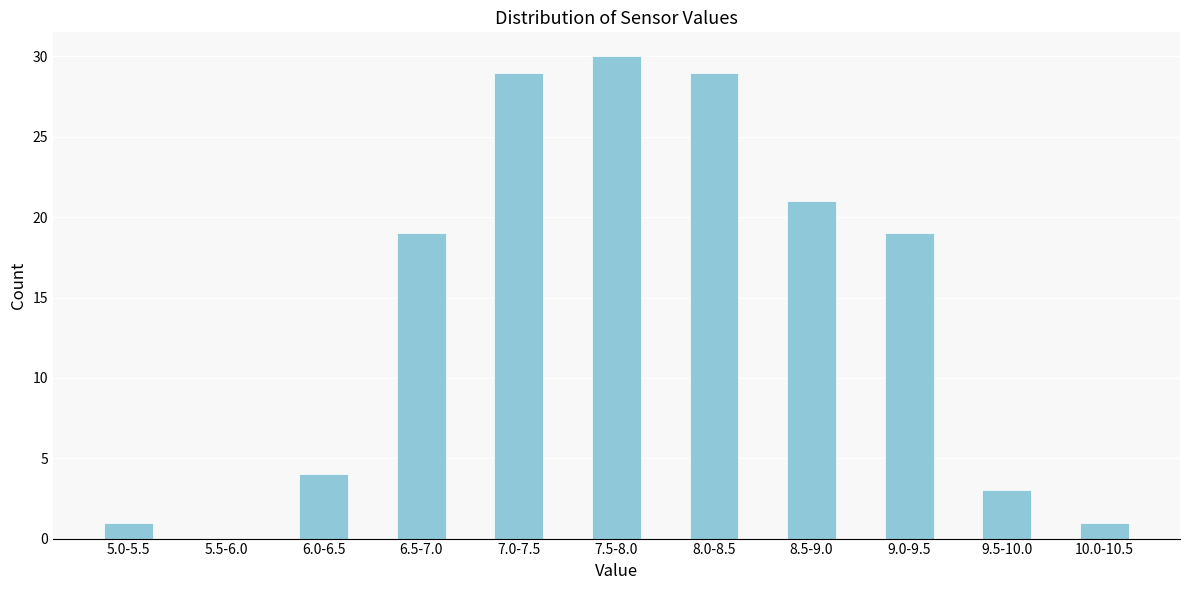

Reading left to right, extract all data points from this chart.

5.0-5.5=1	5.5-6.0=0	6.0-6.5=4	6.5-7.0=19	7.0-7.5=29	7.5-8.0=30	8.0-8.5=29	8.5-9.0=21	9.0-9.5=19	9.5-10.0=3	10.0-10.5=1